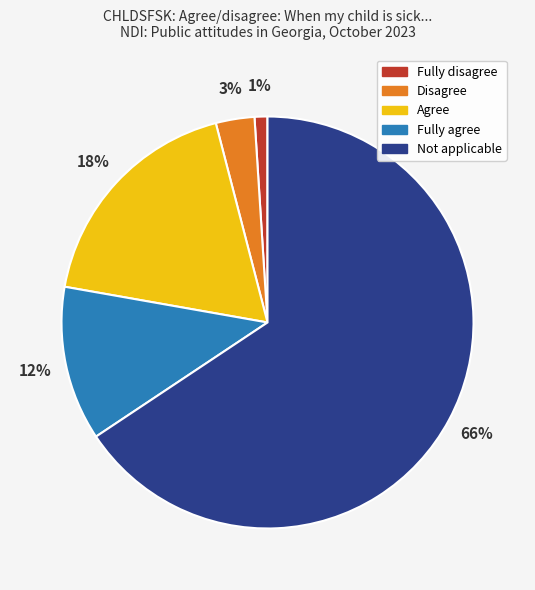

To the nearest percent, what is the difference between the largest and smallest slice percentages?

65%